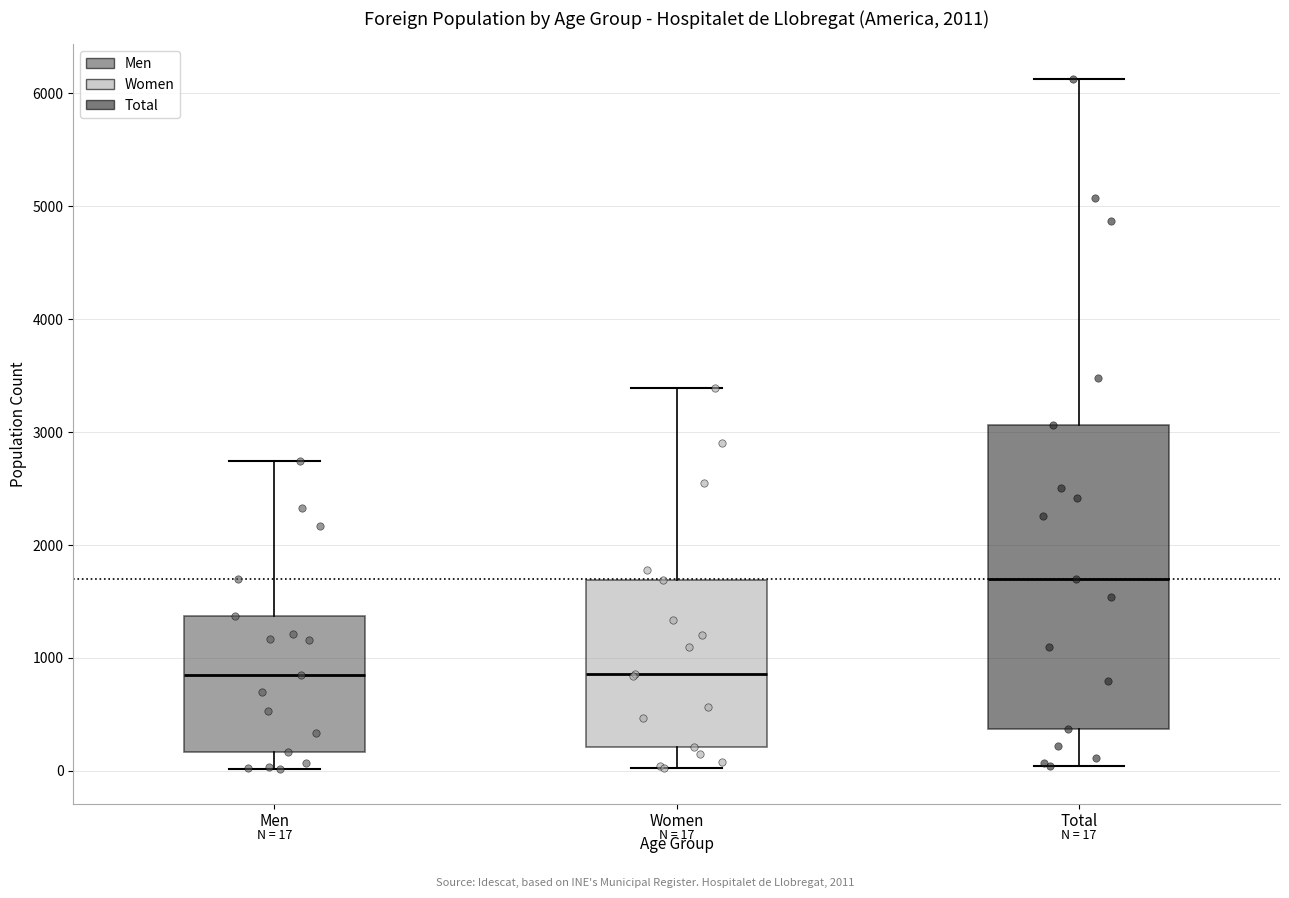

Which box is the tallest, from its lower edge to its upper edge?

Total